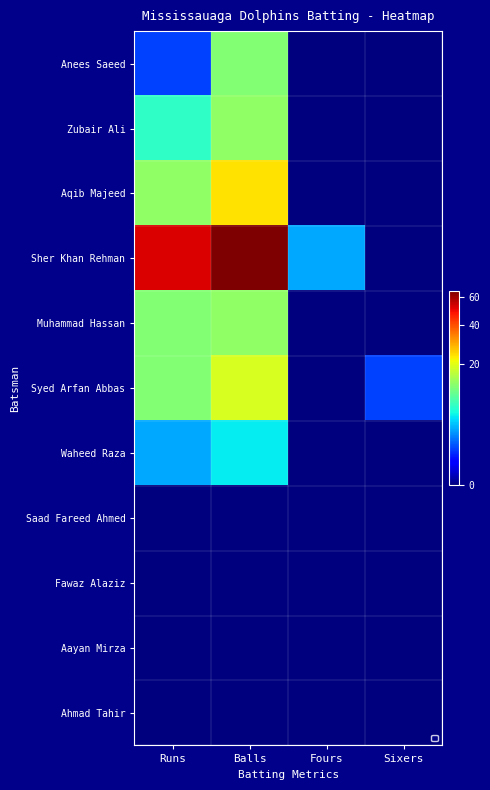

Rank the categories by Ahmad Tahir value from highest to lowest.

Runs, Balls, Fours, Sixers